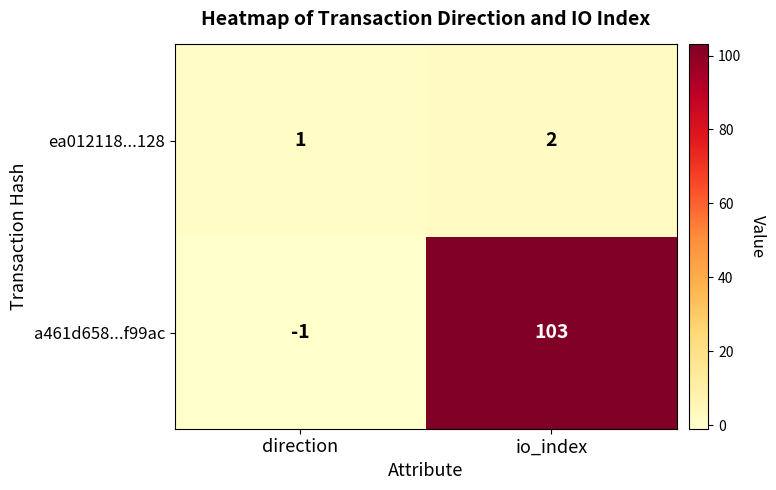

At io_index, list the series in order from smallest to largest.

ea012118...128, a461d658...f99ac